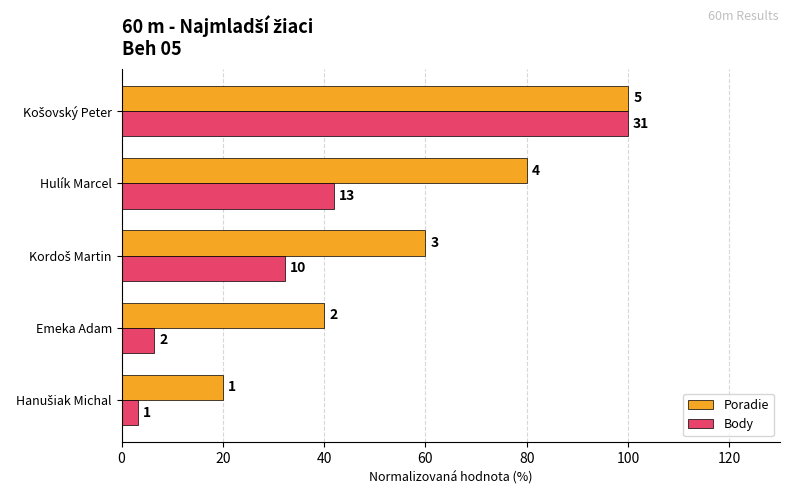

Which series has the largest range (max minus min)?

Body